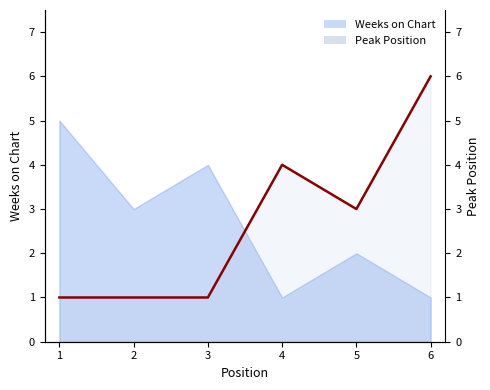

What is the minimum value shown in the chart?

1